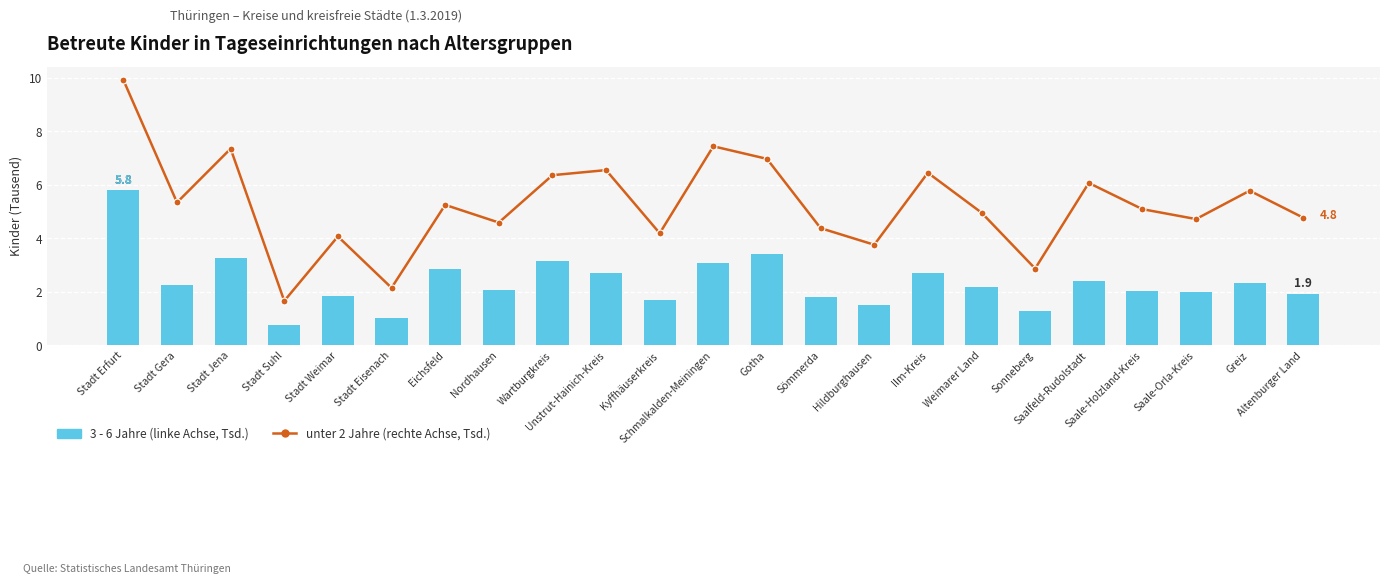

Where is unter 2 Jahre nearest to the value 5?

Weimarer Land